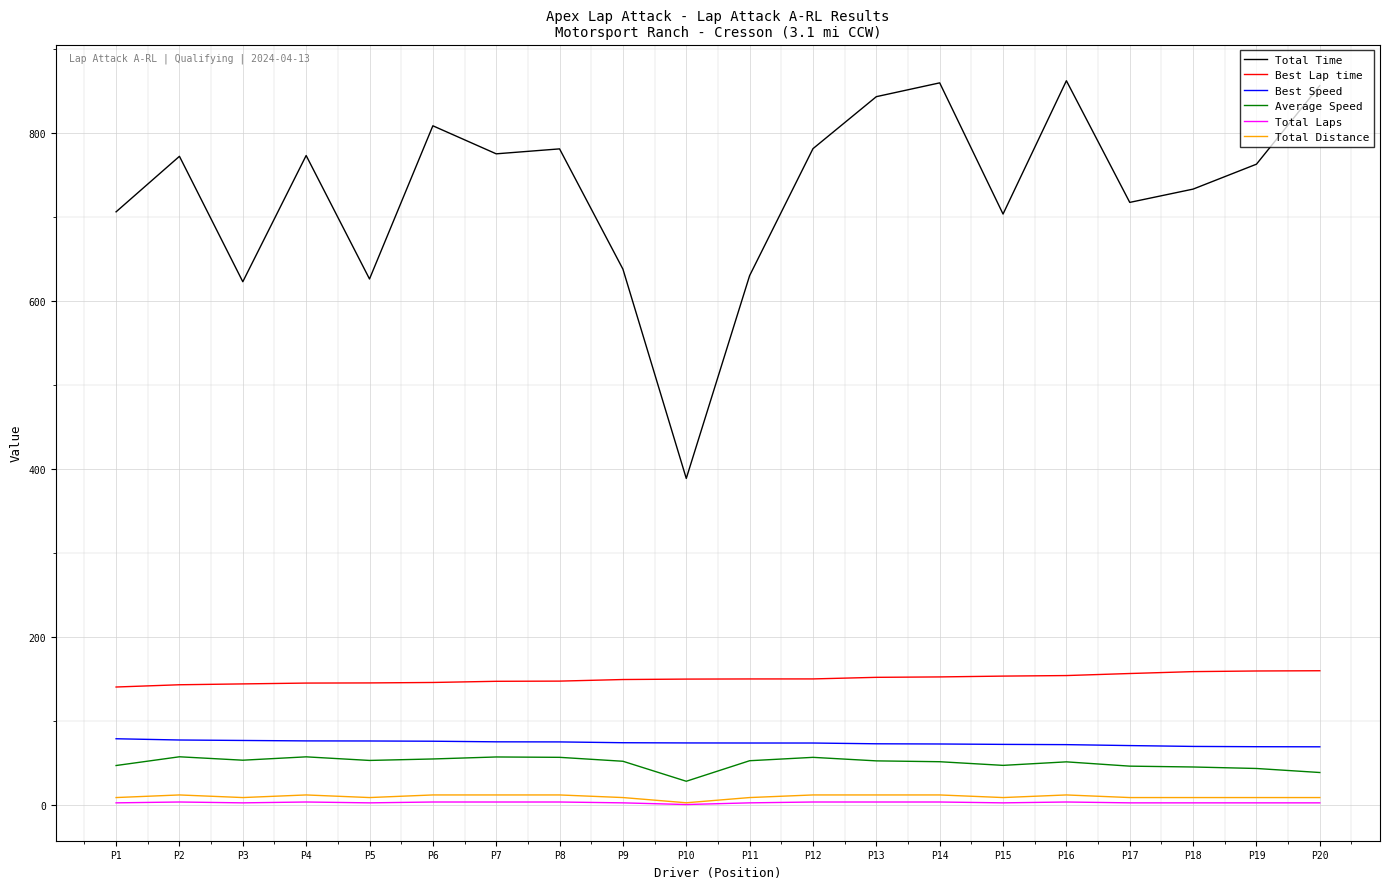

At which label does Total Time reach its minimum?

P10